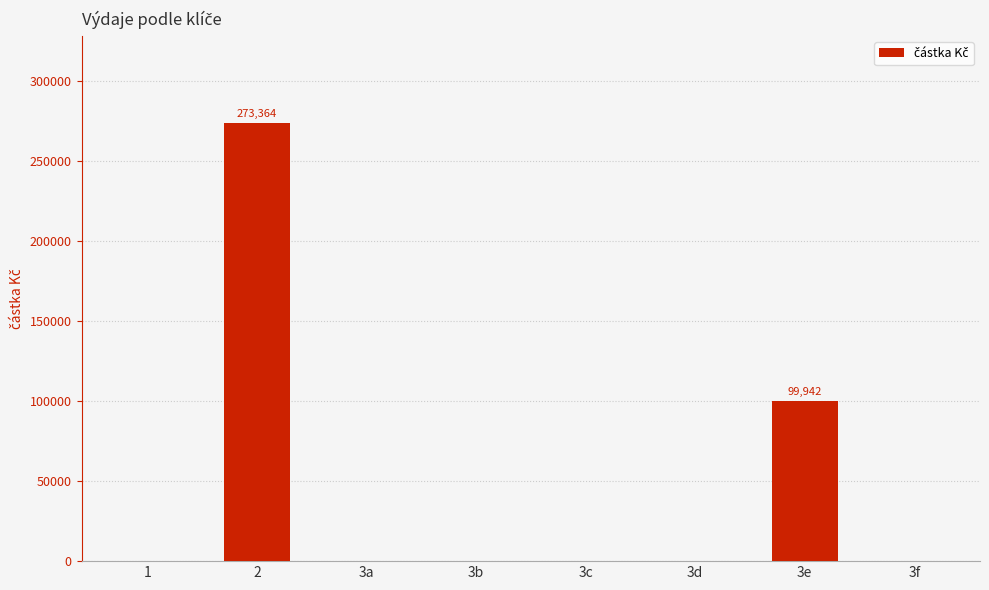

How many categories are shown in the chart?

8